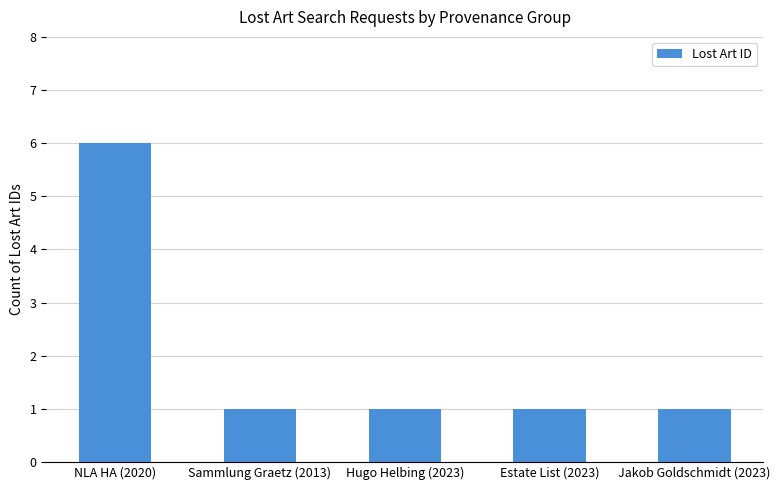

Reading left to right, extract all data points from this chart.

6	1	1	1	1